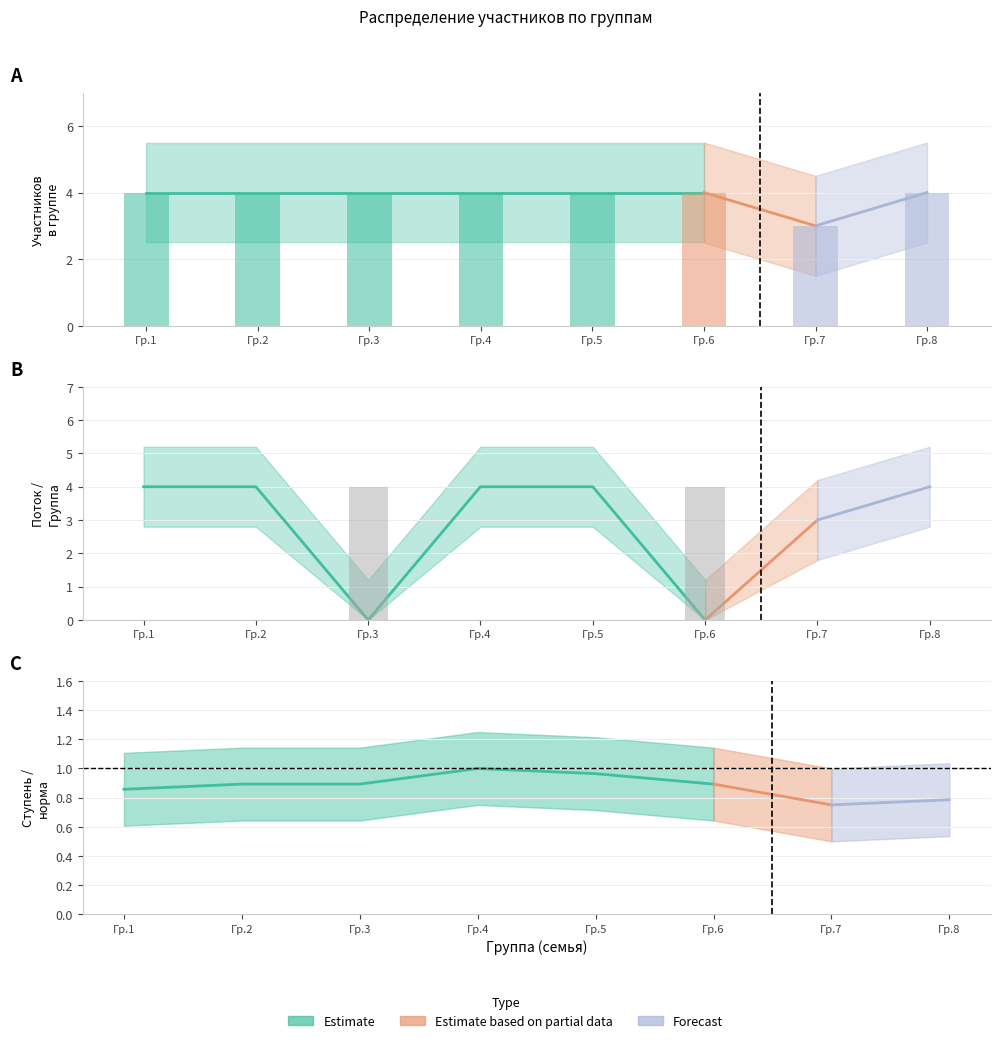

How many categories are shown in the chart?

8